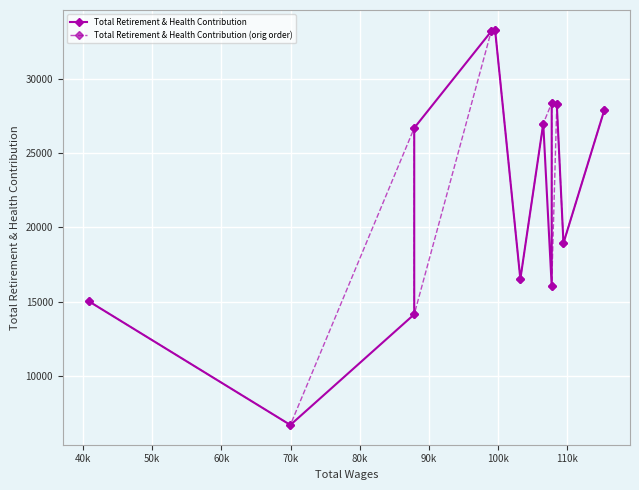

Between 80k and 100k, which series saw the biggest shift?

Total Retirement & Health Contribution